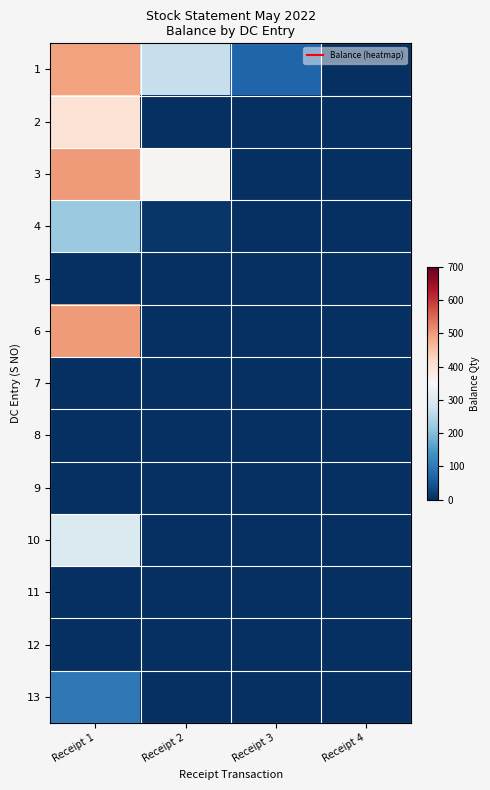

Reading left to right, transcribe all the data shown in this chart.

1: Receipt 1=490	Receipt 2=270	Receipt 3=70	Receipt 4=0
2: Receipt 1=400	Receipt 2=0	Receipt 3=0	Receipt 4=0
3: Receipt 1=500	Receipt 2=360	Receipt 3=0	Receipt 4=0
4: Receipt 1=220	Receipt 2=10	Receipt 3=0	Receipt 4=0
5: Receipt 1=0	Receipt 2=0	Receipt 3=0	Receipt 4=0
6: Receipt 1=500	Receipt 2=0	Receipt 3=0	Receipt 4=0
7: Receipt 1=0	Receipt 2=0	Receipt 3=0	Receipt 4=0
8: Receipt 1=0	Receipt 2=0	Receipt 3=0	Receipt 4=0
9: Receipt 1=0	Receipt 2=0	Receipt 3=0	Receipt 4=0
10: Receipt 1=300	Receipt 2=0	Receipt 3=0	Receipt 4=0
11: Receipt 1=0	Receipt 2=0	Receipt 3=0	Receipt 4=0
12: Receipt 1=0	Receipt 2=0	Receipt 3=0	Receipt 4=0
13: Receipt 1=100	Receipt 2=0	Receipt 3=0	Receipt 4=0